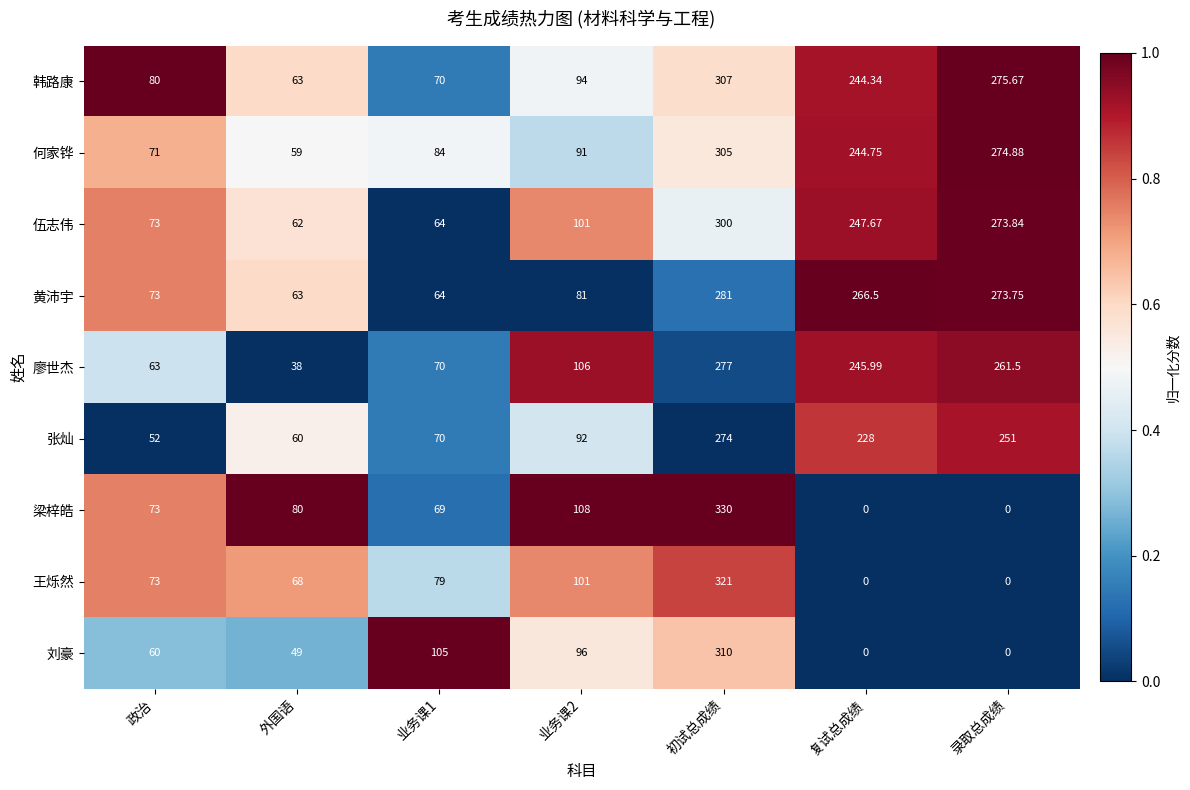

Which series changed the most between 政治 and 外国语?

廖世杰